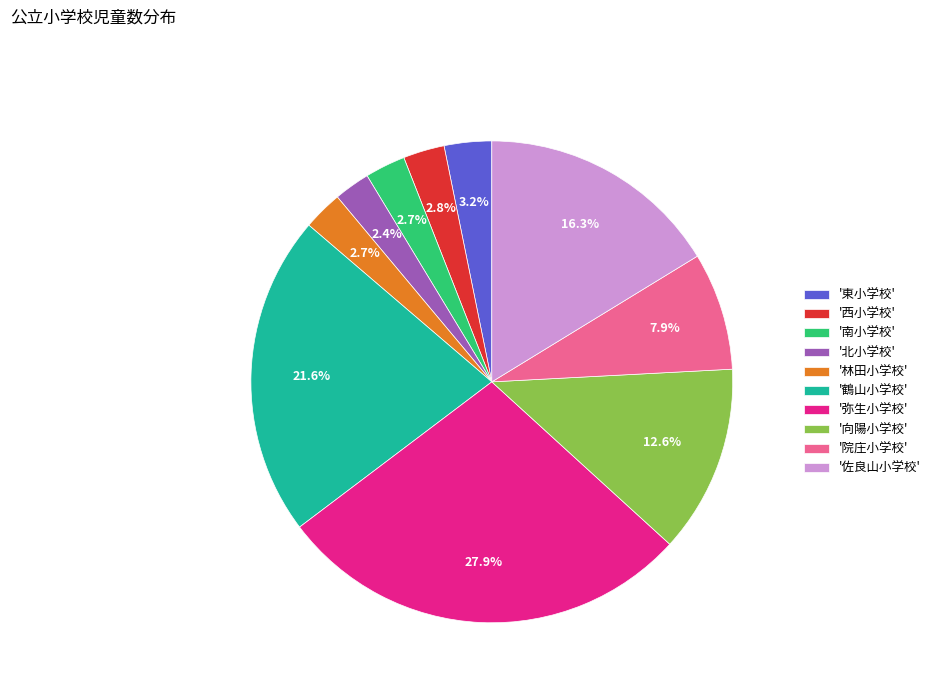

Does any single category account for the majority?

No